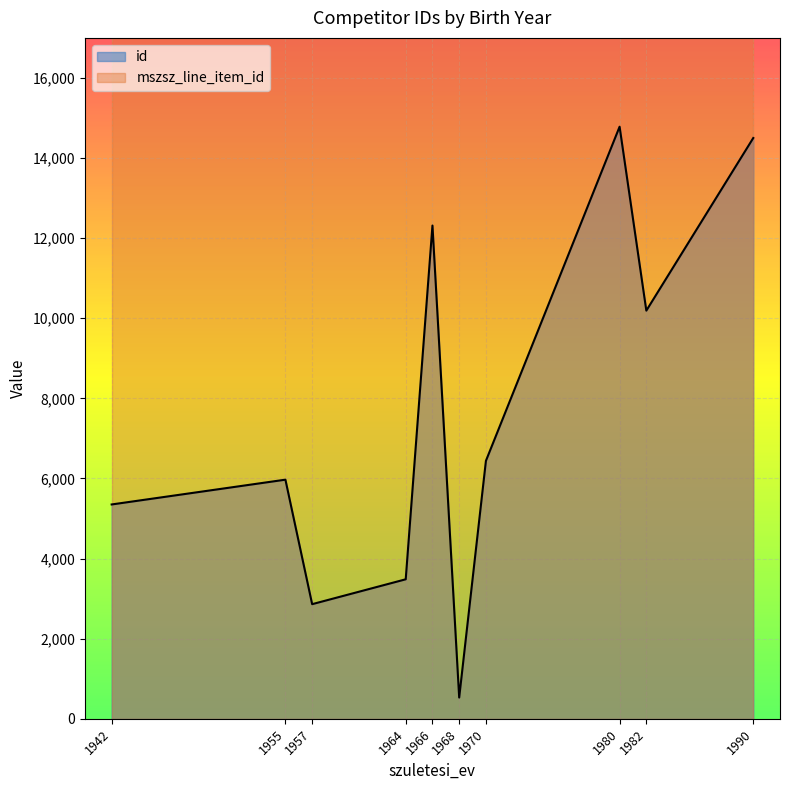

Where is the data nearest to the value 7656?

1970